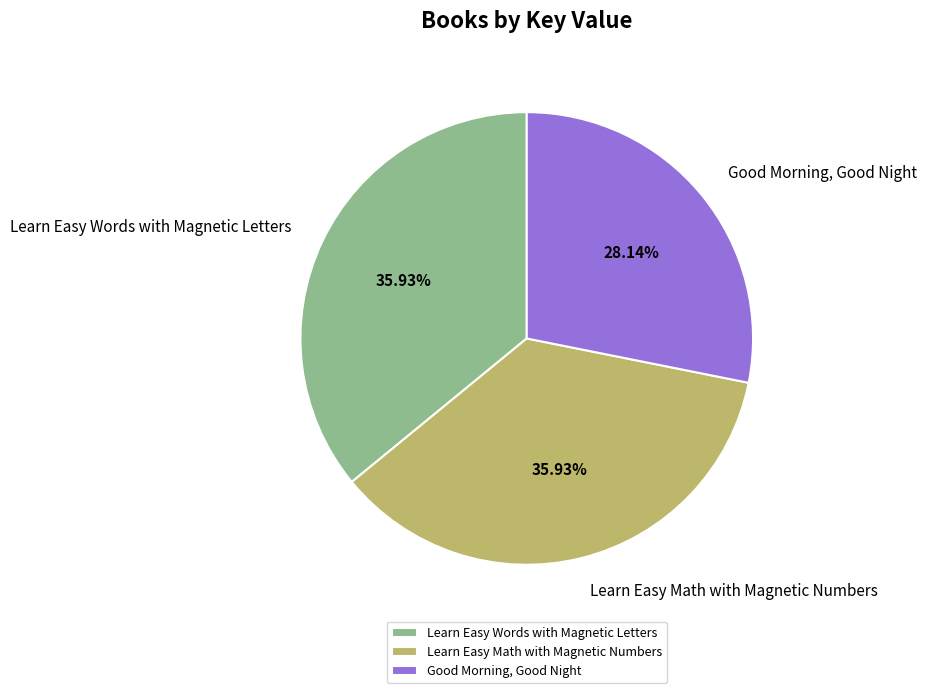

Is it true that Good Morning, Good Night is 28% of the pie?

True